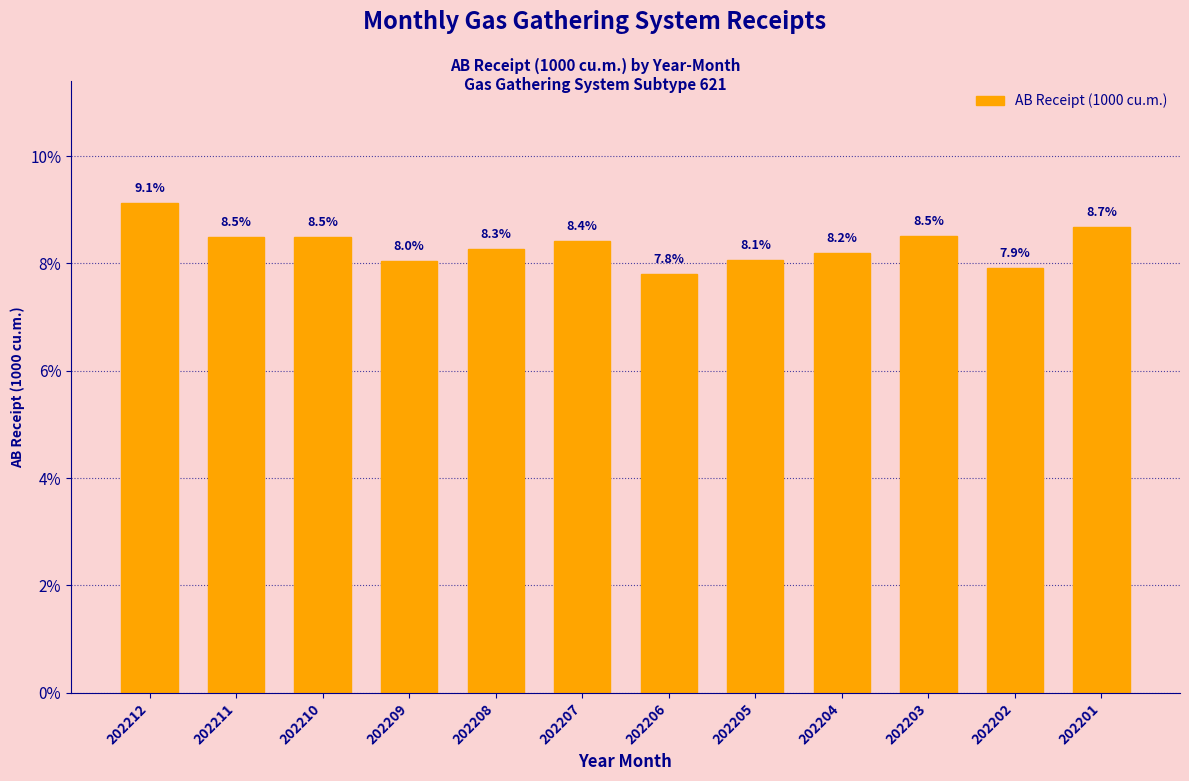

Reading left to right, what are all the values shown in this chart?

9.1	8.5	8.5	8.0	8.3	8.4	7.8	8.1	8.2	8.5	7.9	8.7